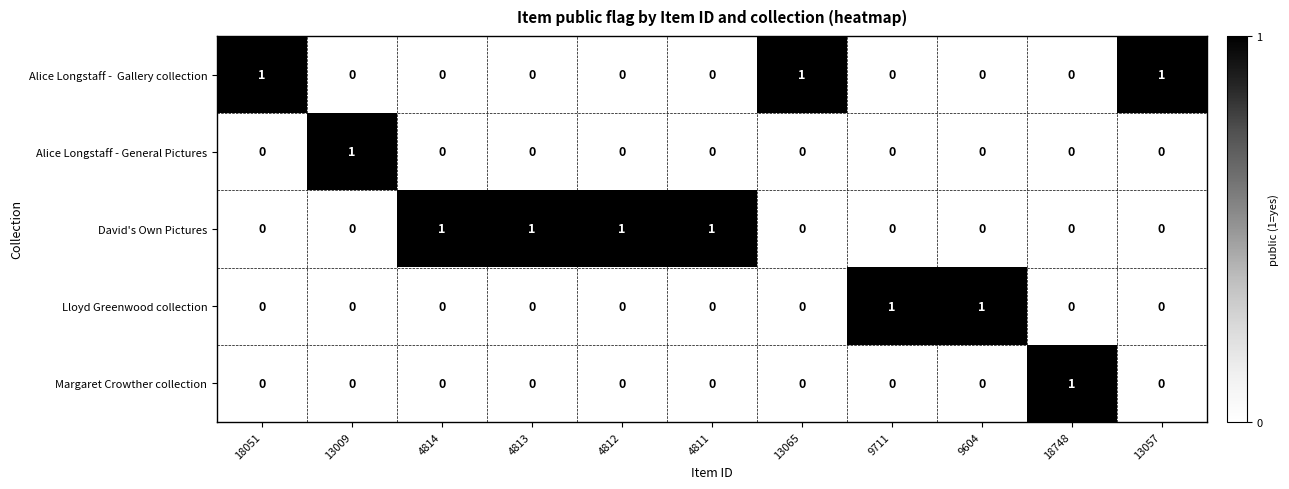

Which series has the largest total across all categories?

David's Own Pictures